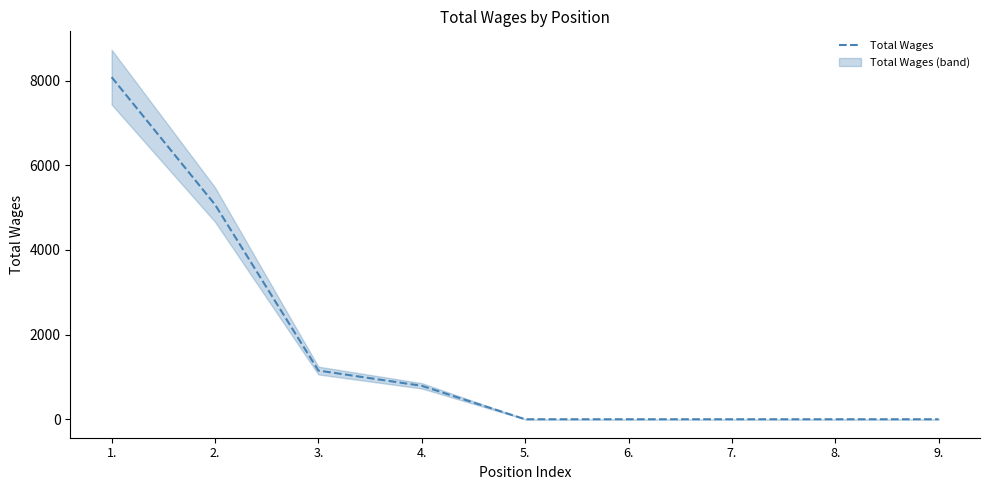

How many lines are shown in the chart?

1